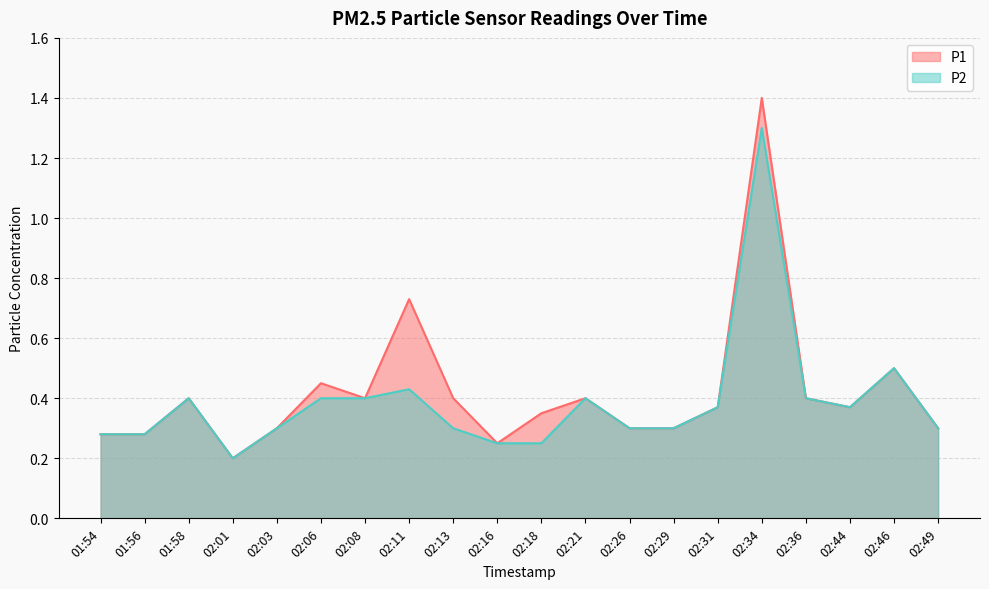

Is the value of P1 at 02:16 greater than the value of P2 at 02:08?

No